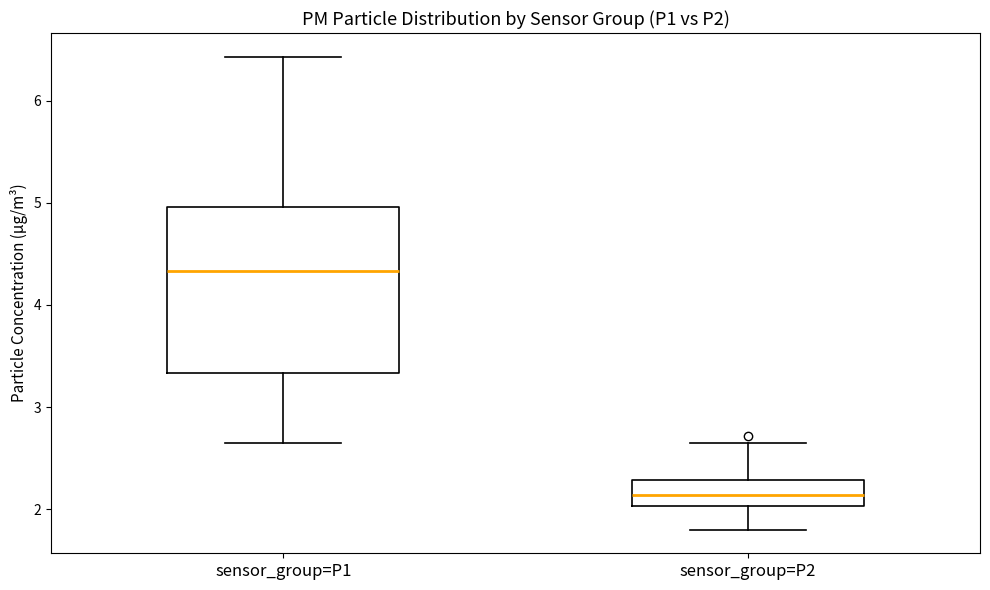

Which box is the tallest, from its lower edge to its upper edge?

sensor_group=P1